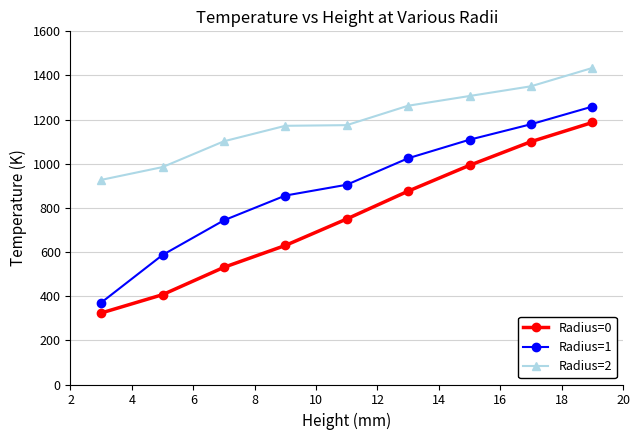

Which series has the widest spread of values?

Radius=1